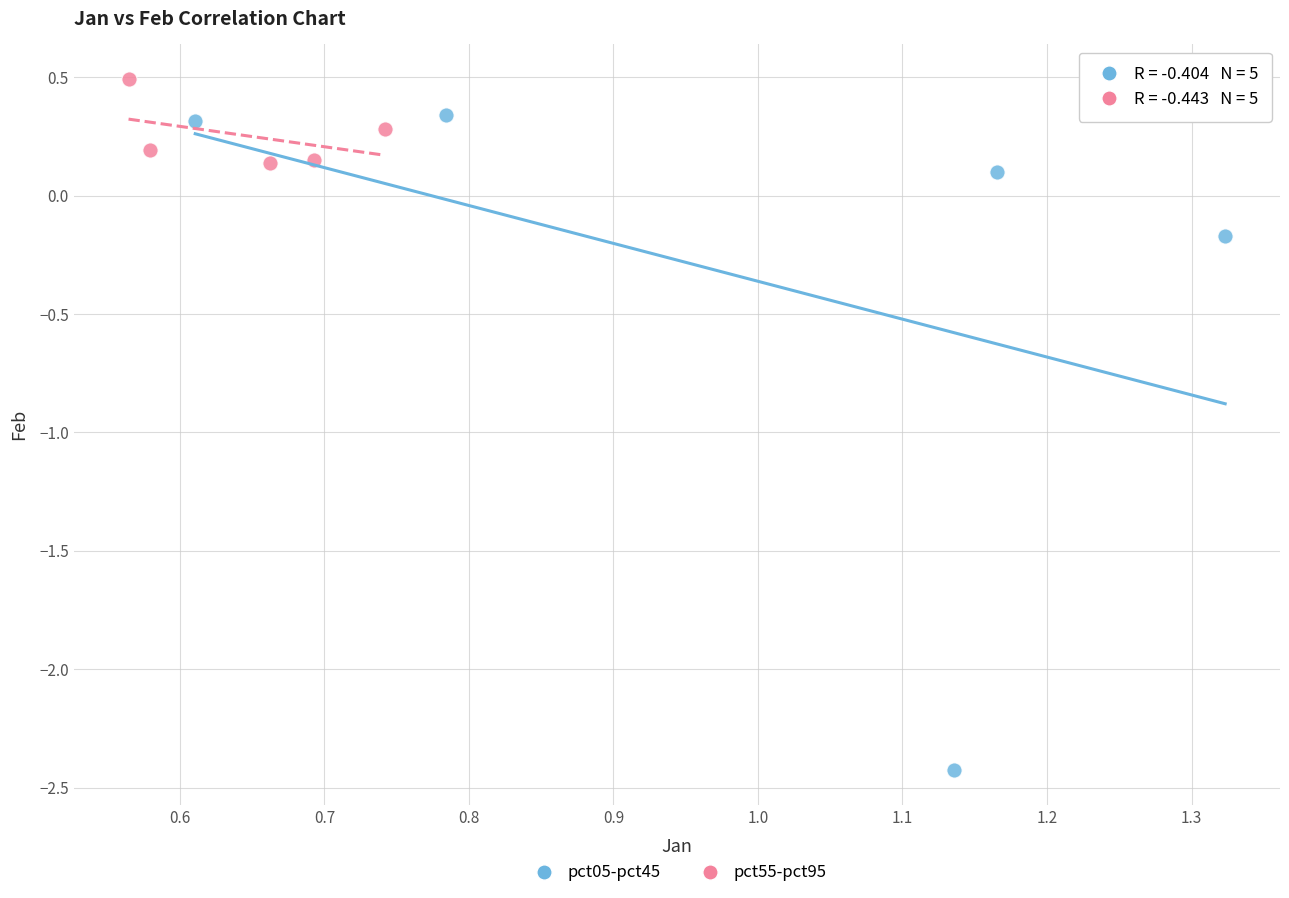

Which series contains the highest Y value?

pct55-pct95